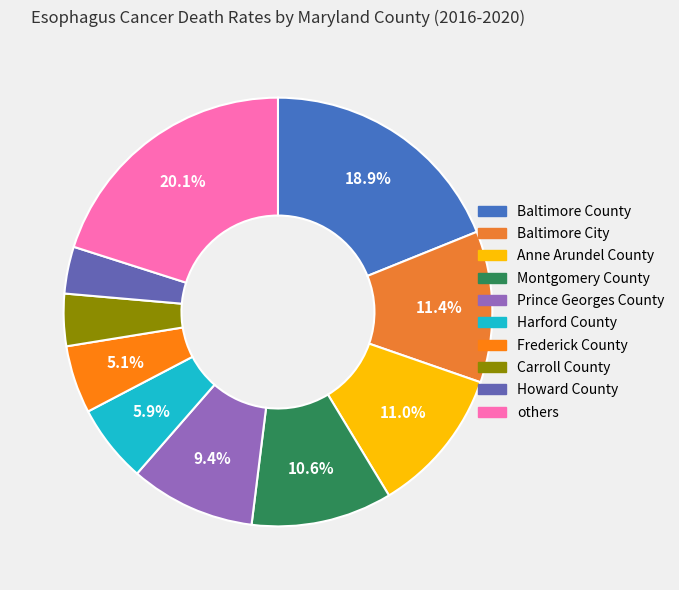

Count the number of slices in the pie.

10